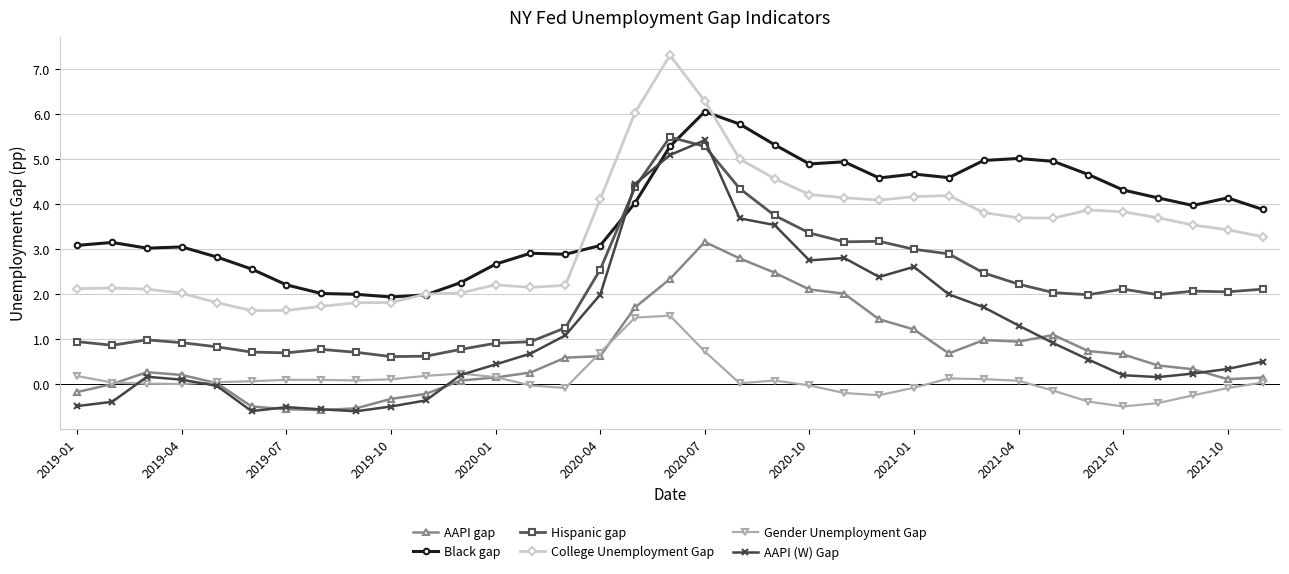

True or false: Gender Unemployment Gap has more than 2 interior local peaks.

True